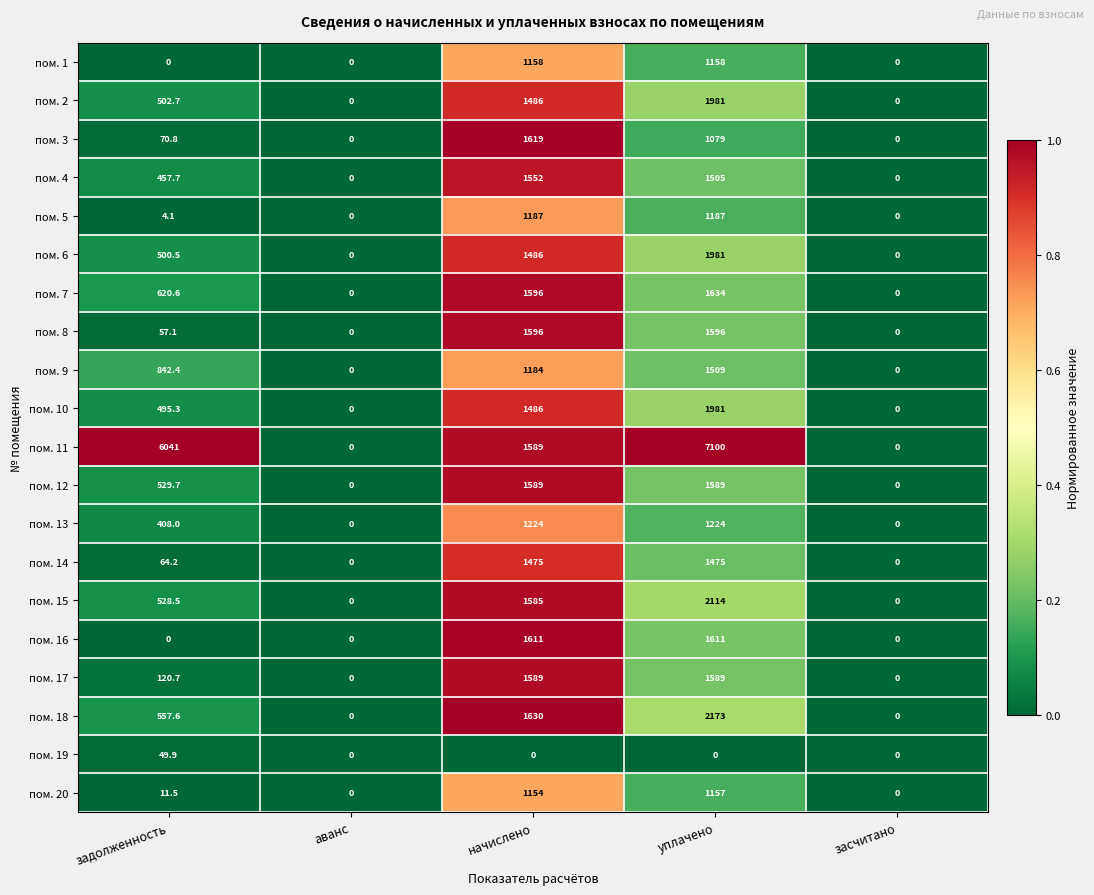

What is the difference between the second highest and minimum values in the пом. 8 series?

1596.0